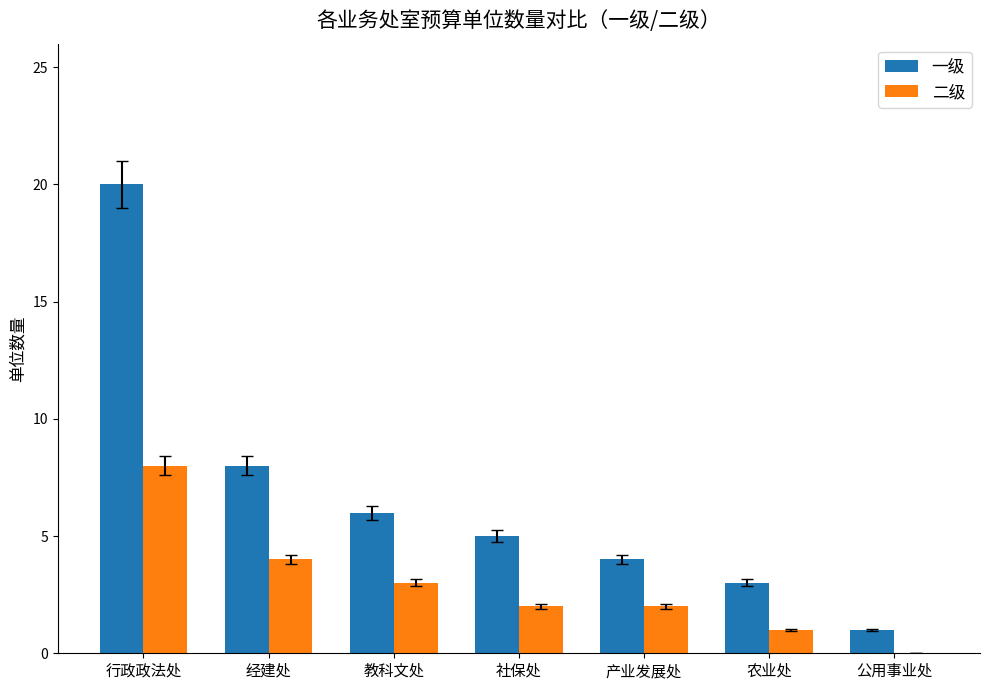

What value does the 二级 series have at 农业处?

1